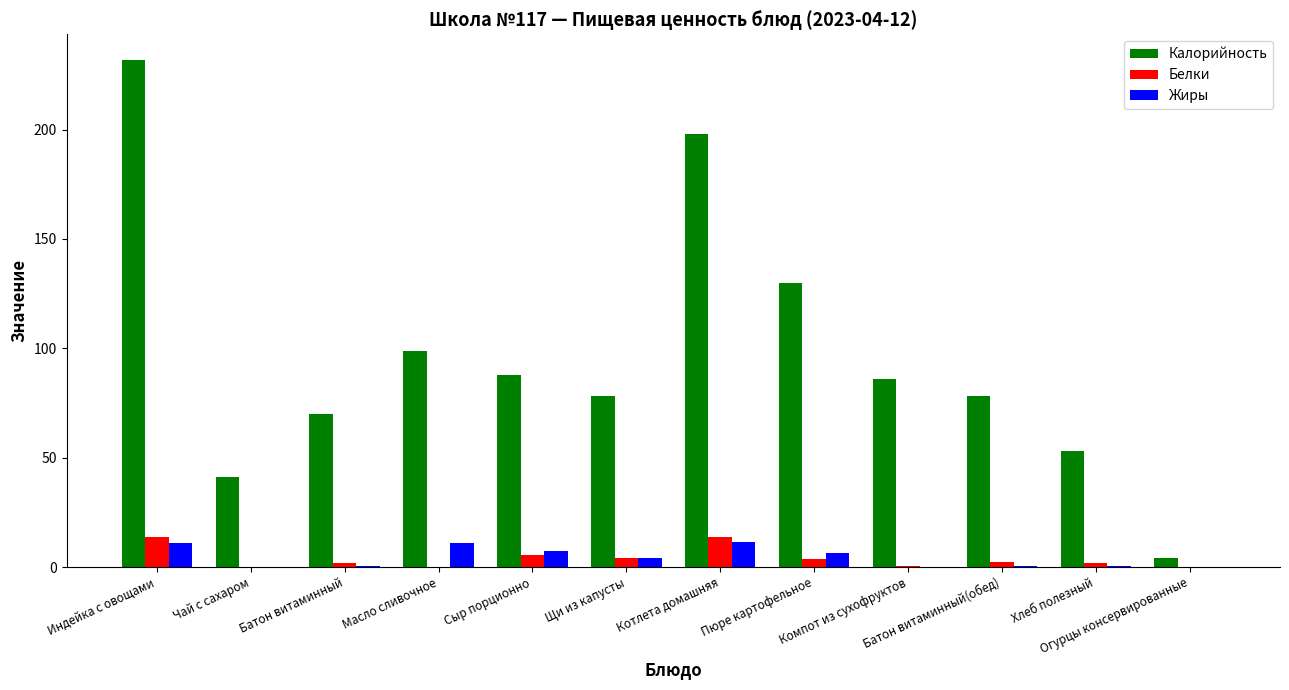

How many groups of bars are there?

12